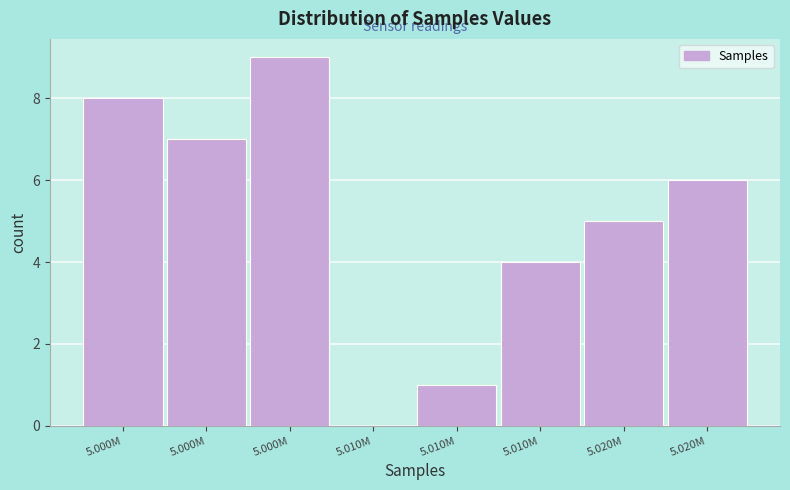

Are the bars horizontal?

No